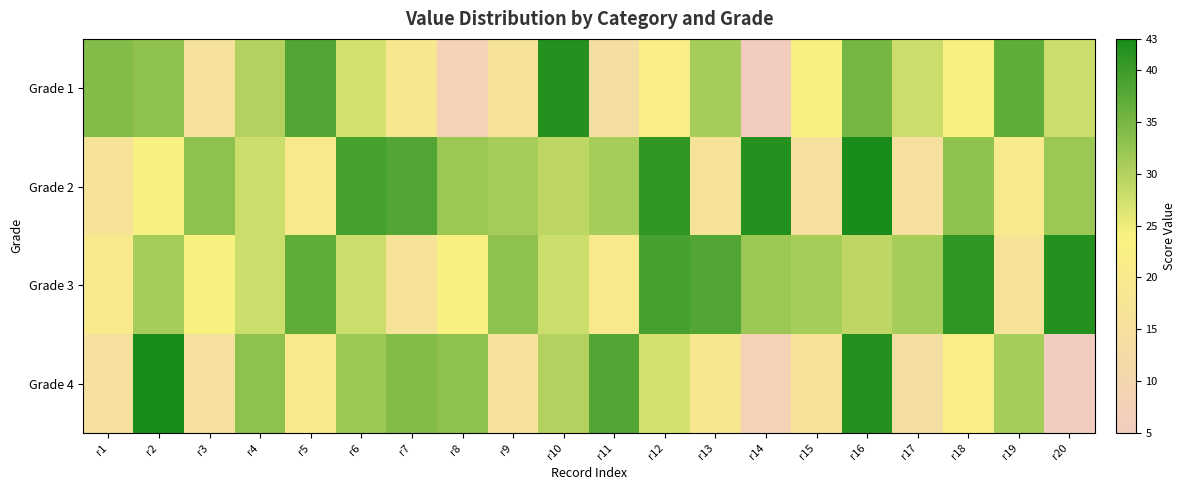

What is the maximum value shown in the chart?

43